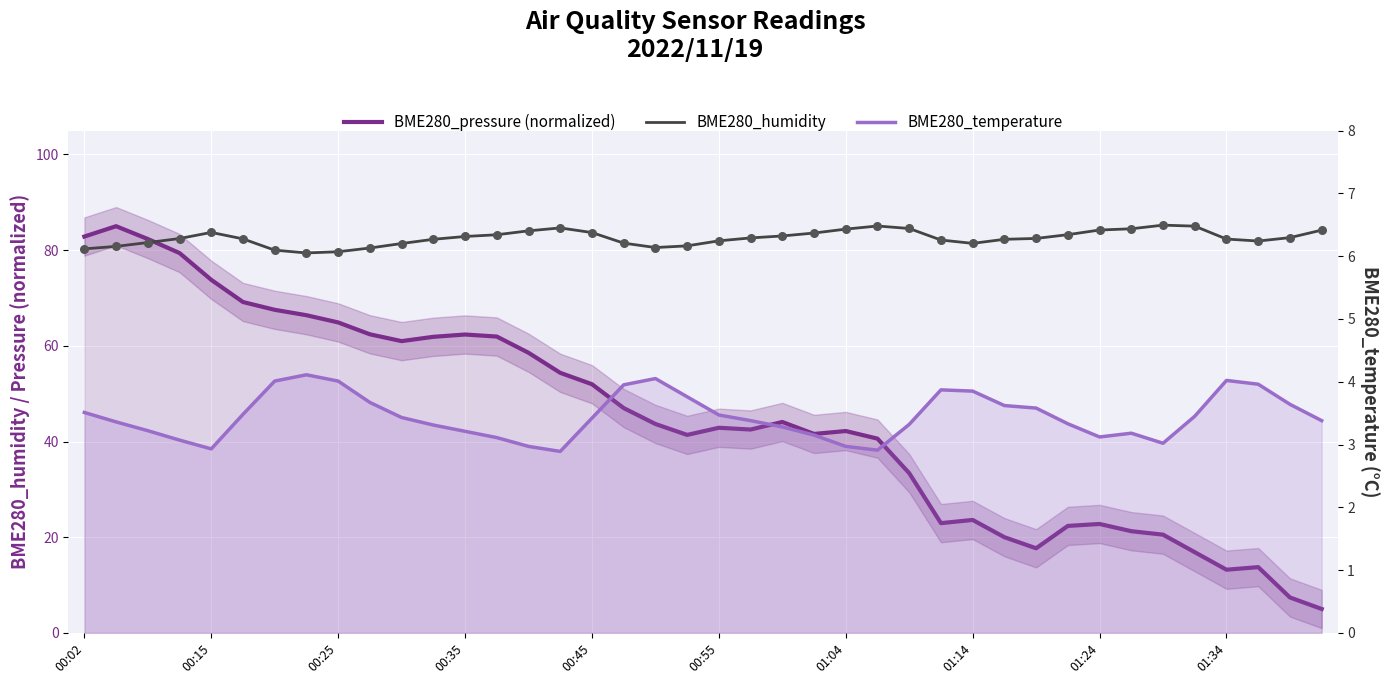

What is the total value across all series at 01:34?

99.5